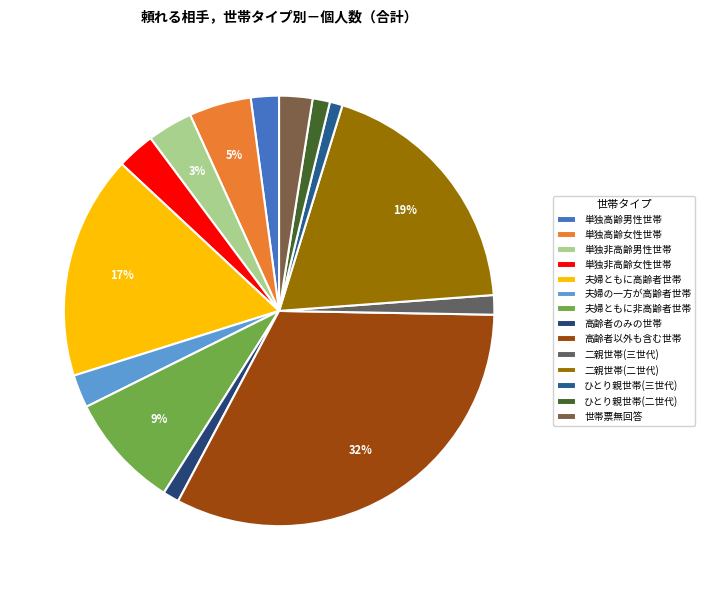

Count the number of slices in the pie.

14